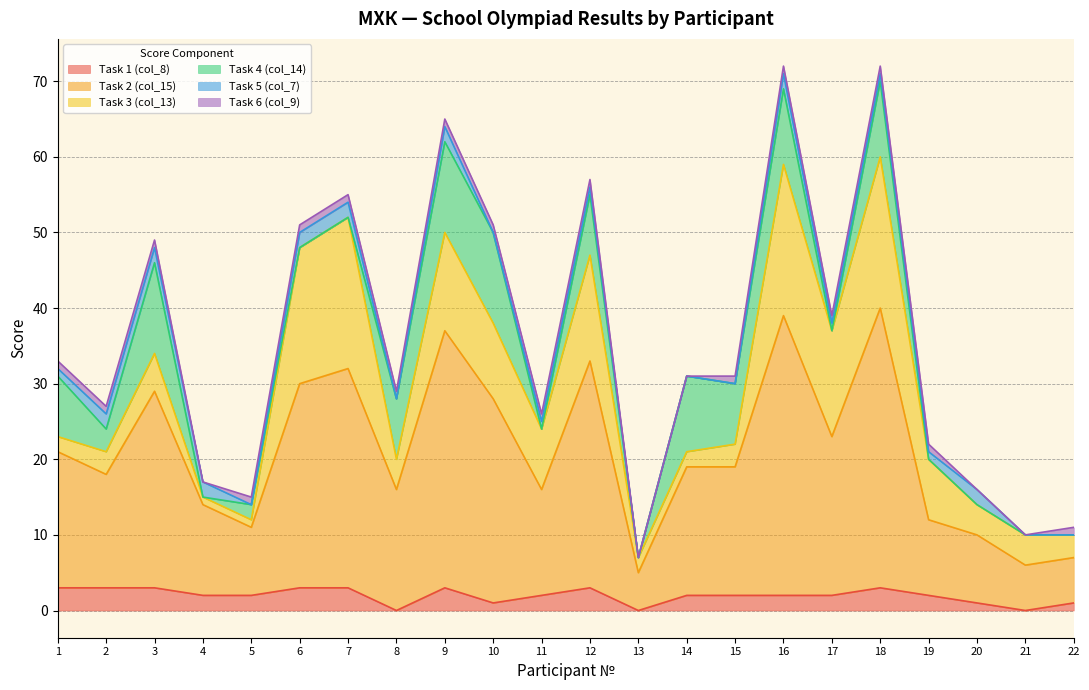

Read the Task 3 (col_13) value at 13.

2